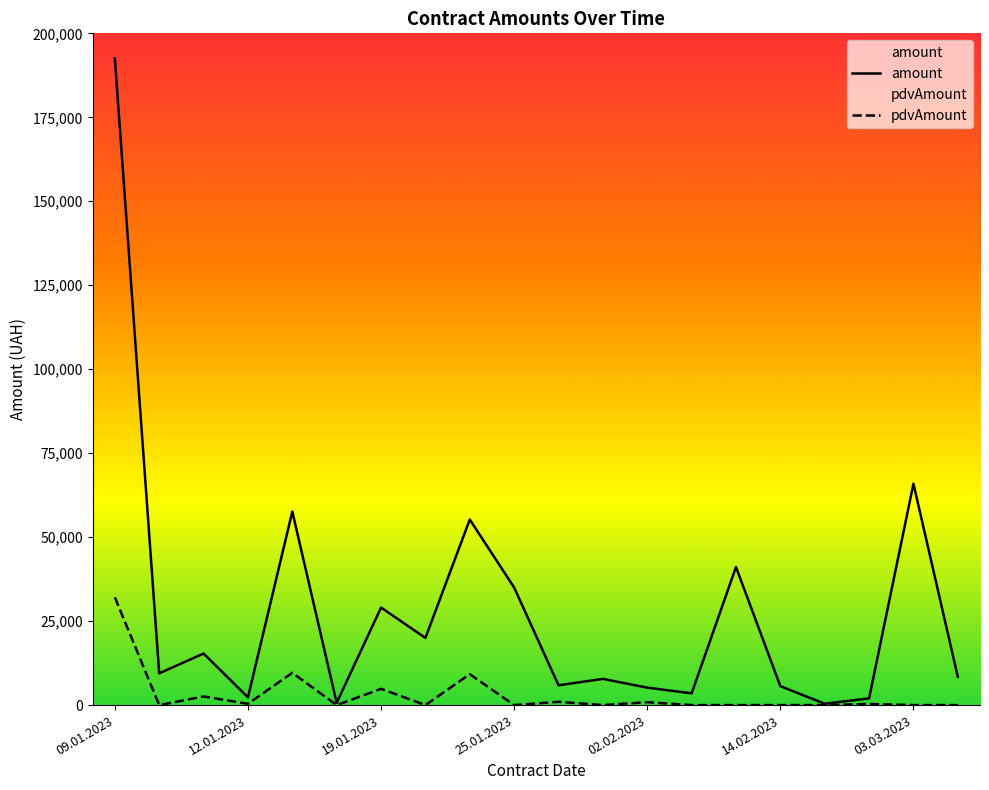

What is the total value across all series at 14.02.2023?

5628.0